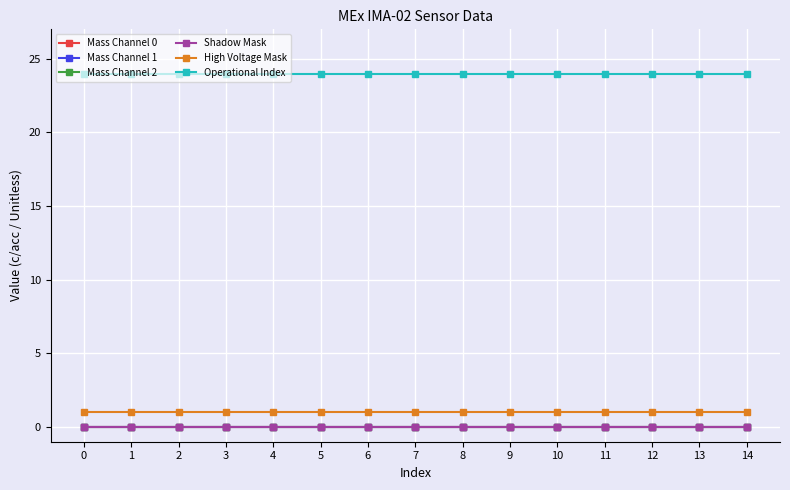

Does the chart have visible grid lines?

Yes